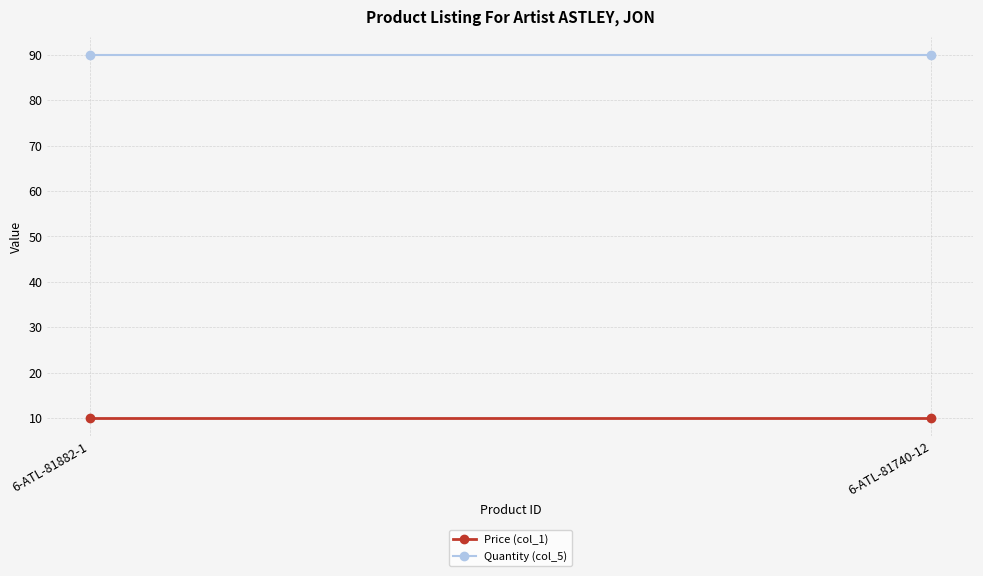

What is the minimum value shown in the chart?

10.0